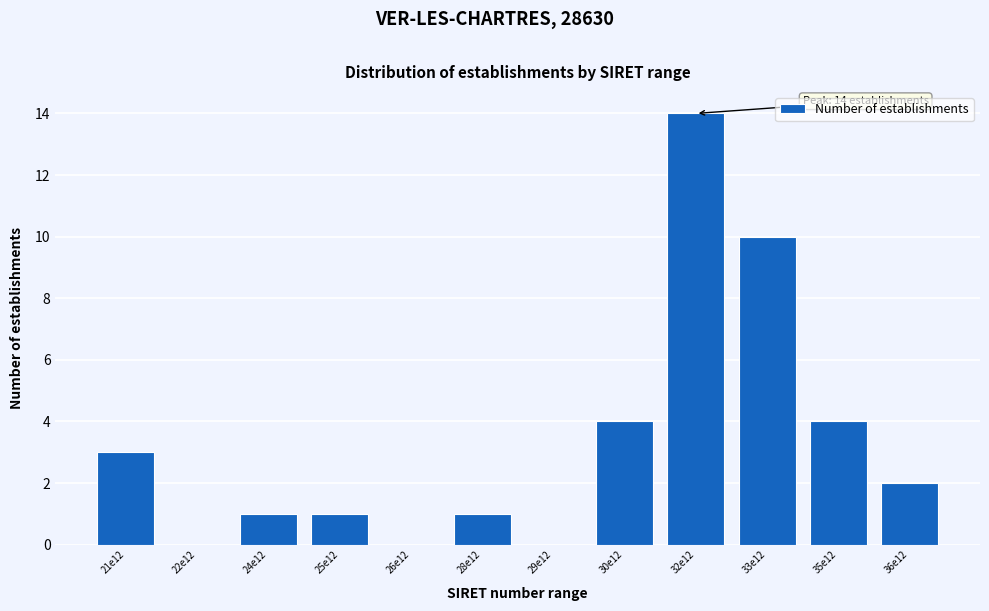

Reading left to right, what are all the values shown in this chart?

21e12=3	22e12=0	24e12=1	25e12=1	26e12=0	28e12=1	29e12=0	30e12=4	32e12=14	33e12=10	35e12=4	36e12=2